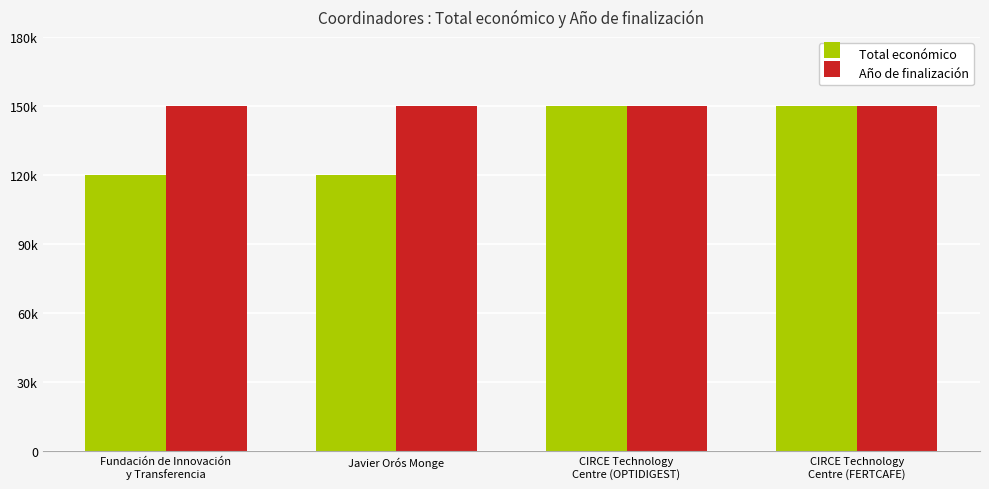

List the series in order of their peak value, highest first.

Total económico, Año de finalización